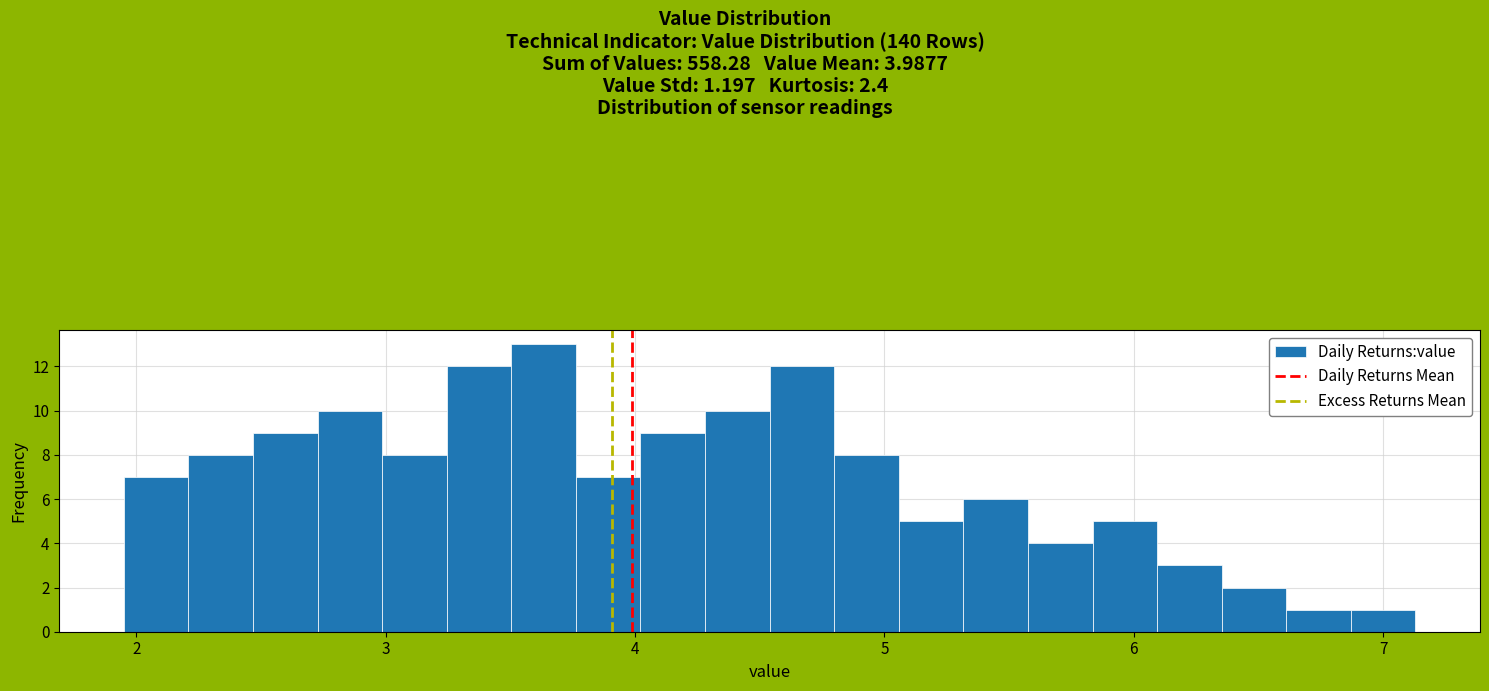

Around what value on the x-axis is the tallest bar? Give the approximate position of its centre, as read against the axis.

3.6